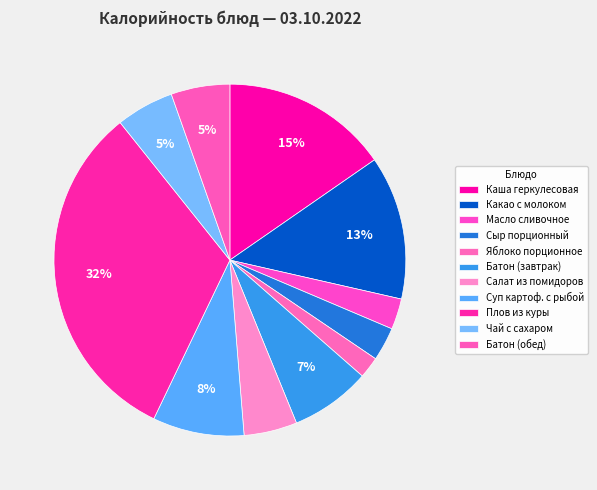

How many slices are in this pie chart?

11